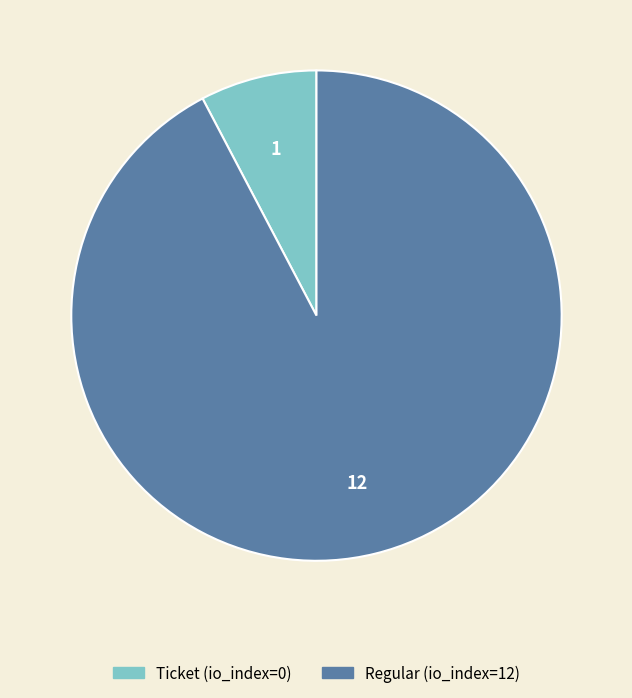

Which slice is the smallest?

Ticket